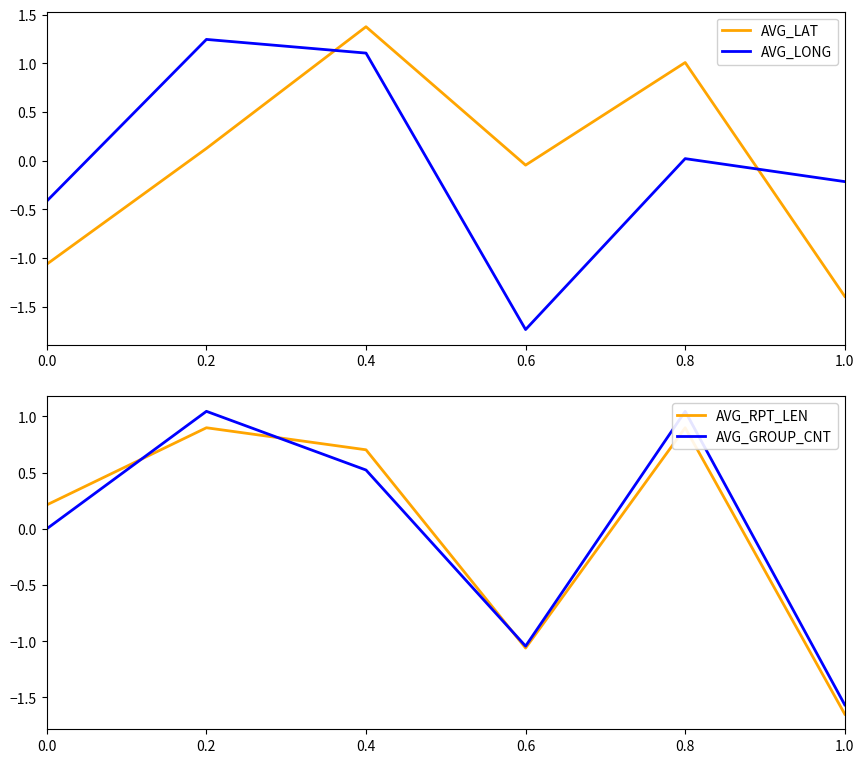

Is it true that AVG_RPT_LEN equals -0.9 at 1.0?

False